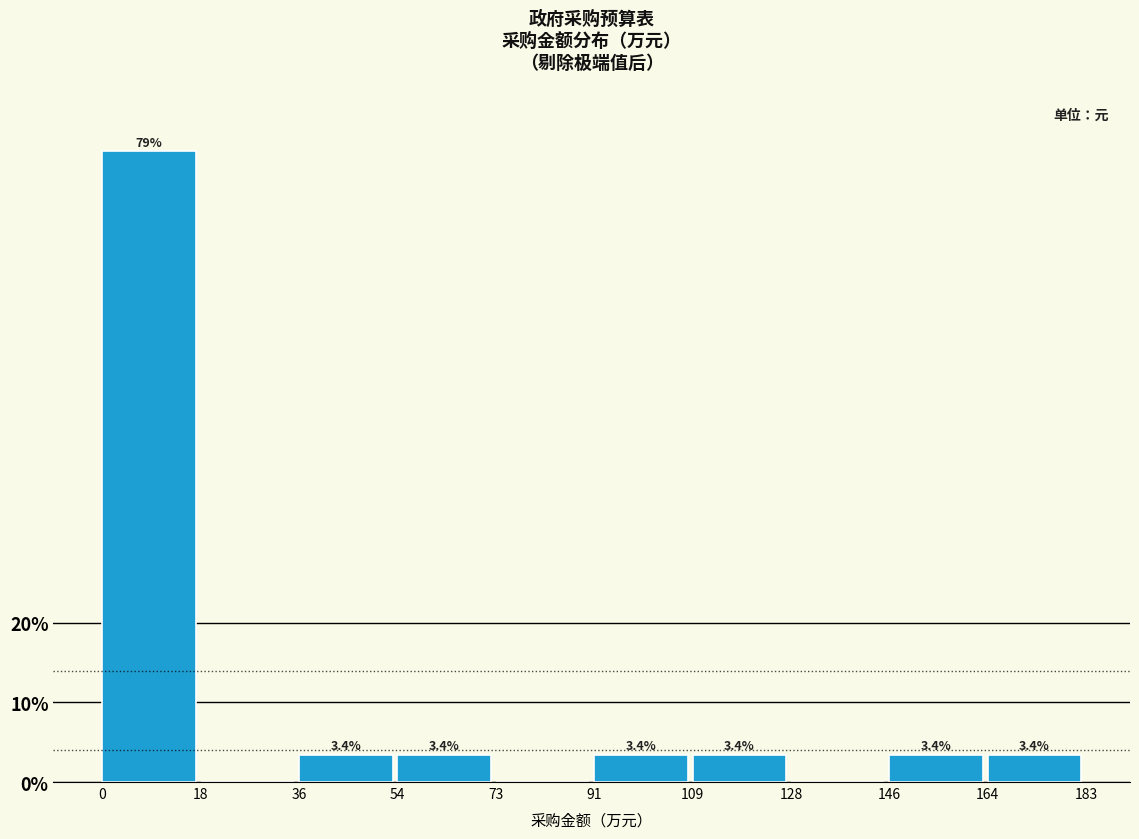

Reading left to right, transcribe all the data shown in this chart.

0=79.3	18=0.0	36=3.4	54=3.4	73=0.0	91=3.4	109=3.4	128=0.0	146=3.4	164=3.4